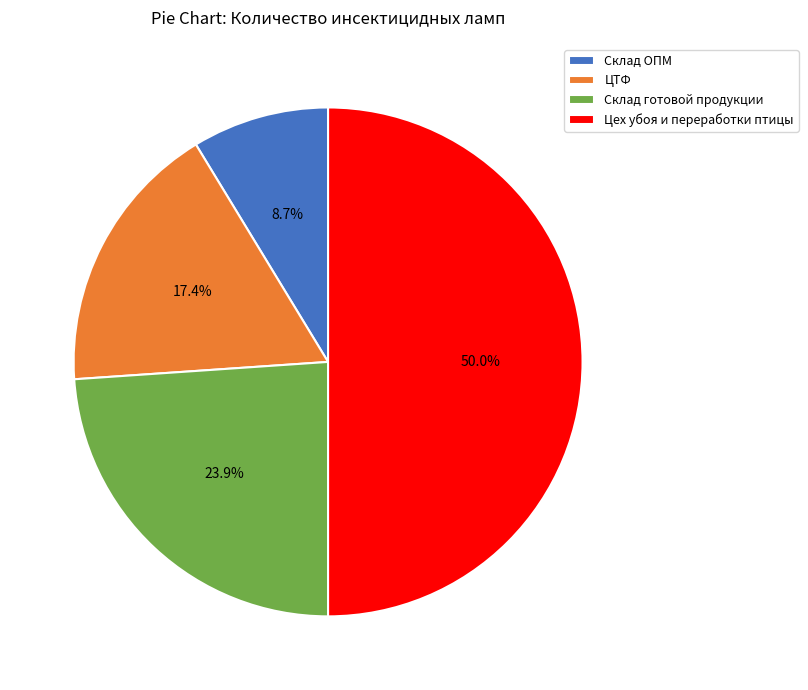

True or false: Цех убоя и переработки птицы accounts for 50% of the total.

True